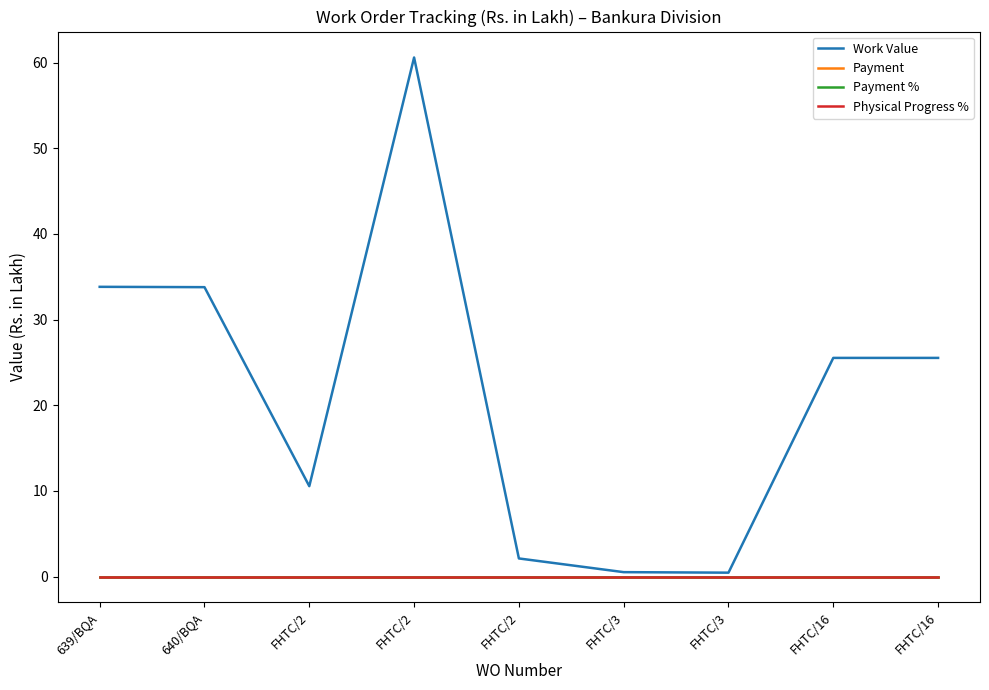

Rank the series by their maximum value, from highest to lowest.

Work Value, Payment, Payment %, Physical Progress %